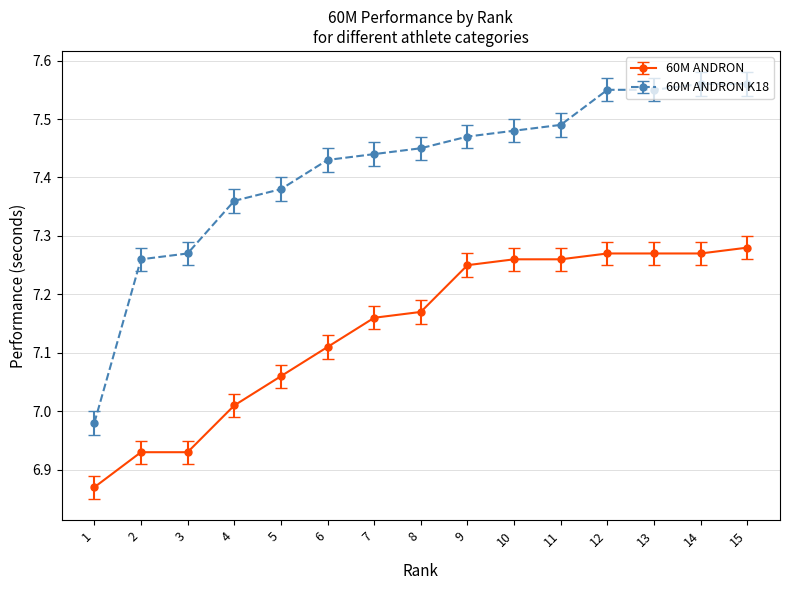

At 3, list the series in order from smallest to largest.

60M ANDRON, 60M ANDRON K18